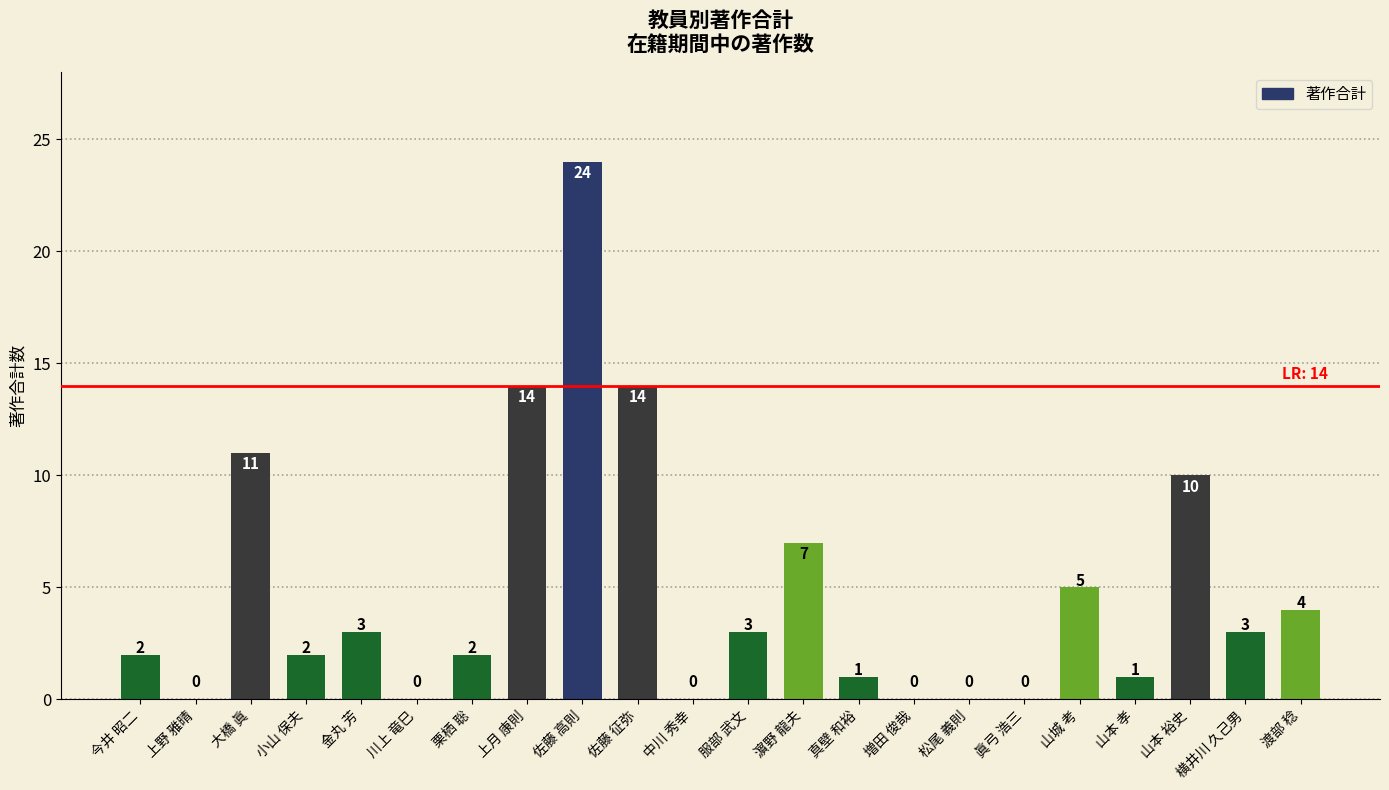

What is the sum of all values?

106